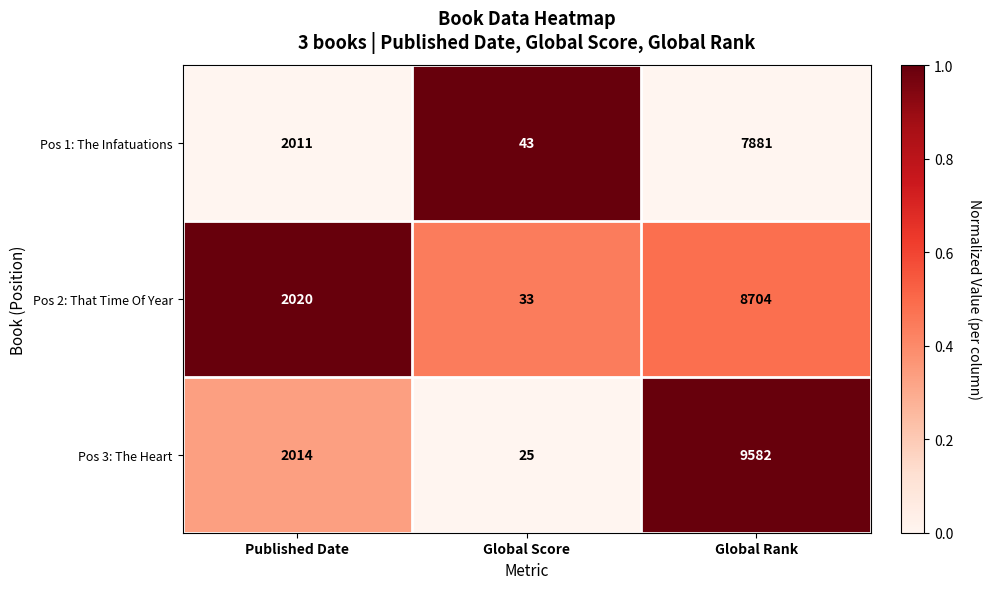

At Global Rank, list the series in order from largest to smallest.

Pos 3: The Heart, Pos 2: That Time Of Year, Pos 1: The Infatuations